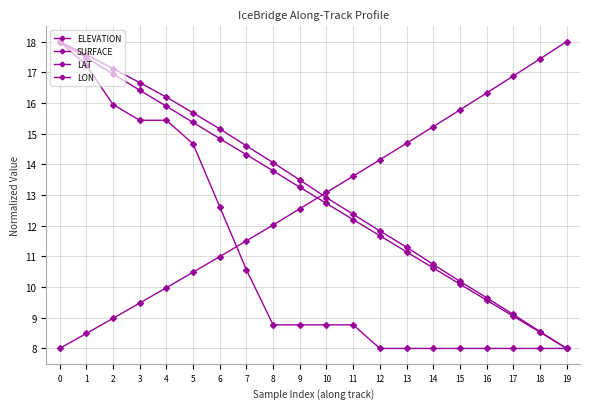

How many lines are shown in the chart?

4